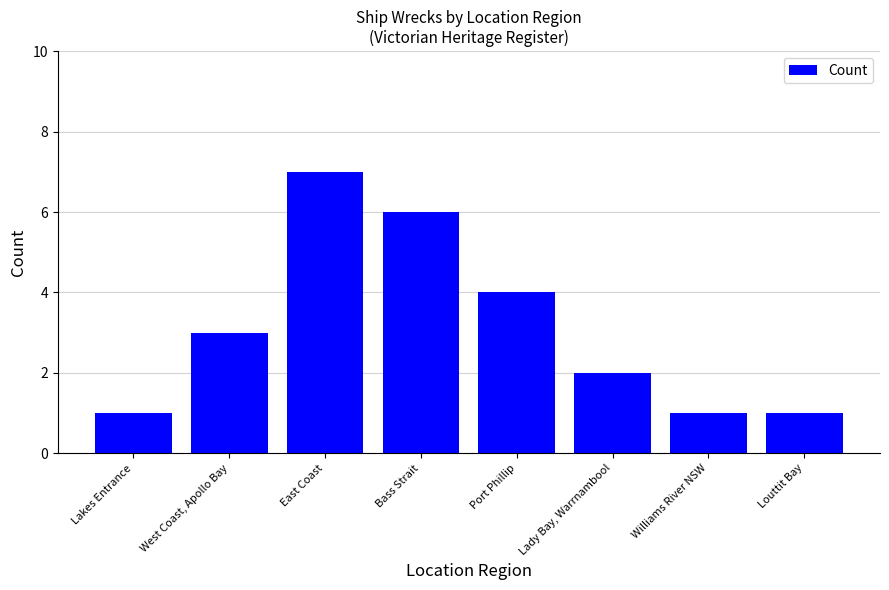

Is it true that the value at Bass Strait is 8?

False